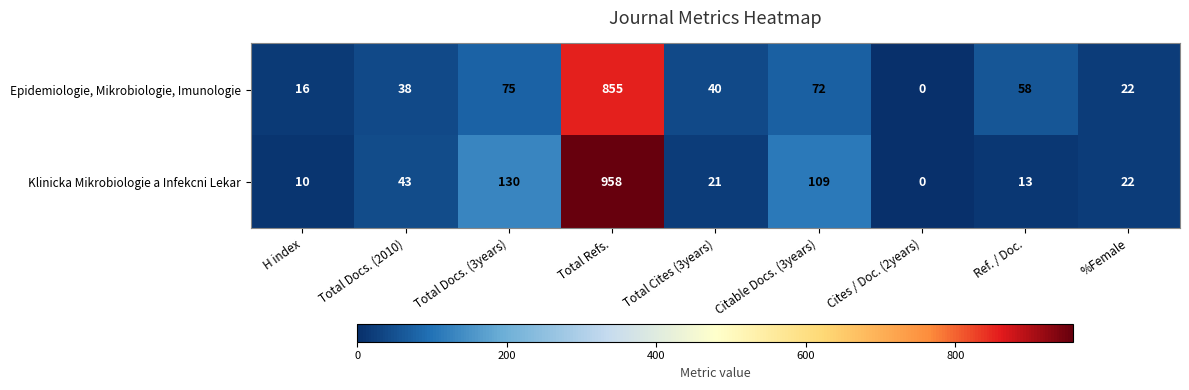

Which series has the largest total across all categories?

Klinicka Mikrobiologie a Infekcni Lekar